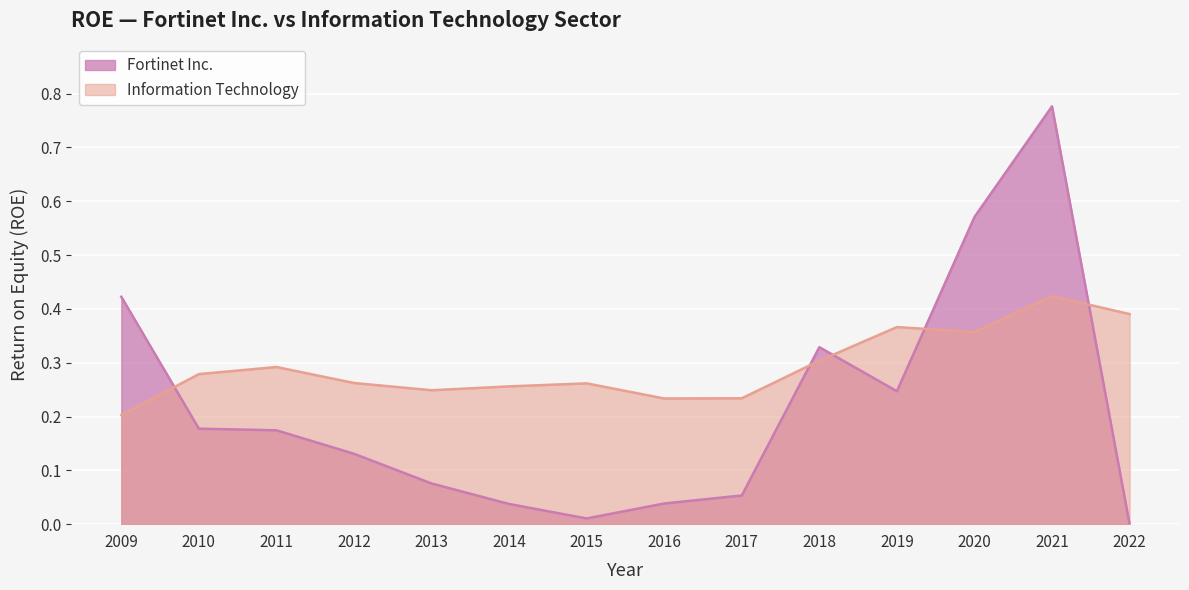

What is the difference between the second highest and minimum values in the Fortinet Inc. series?

0.6